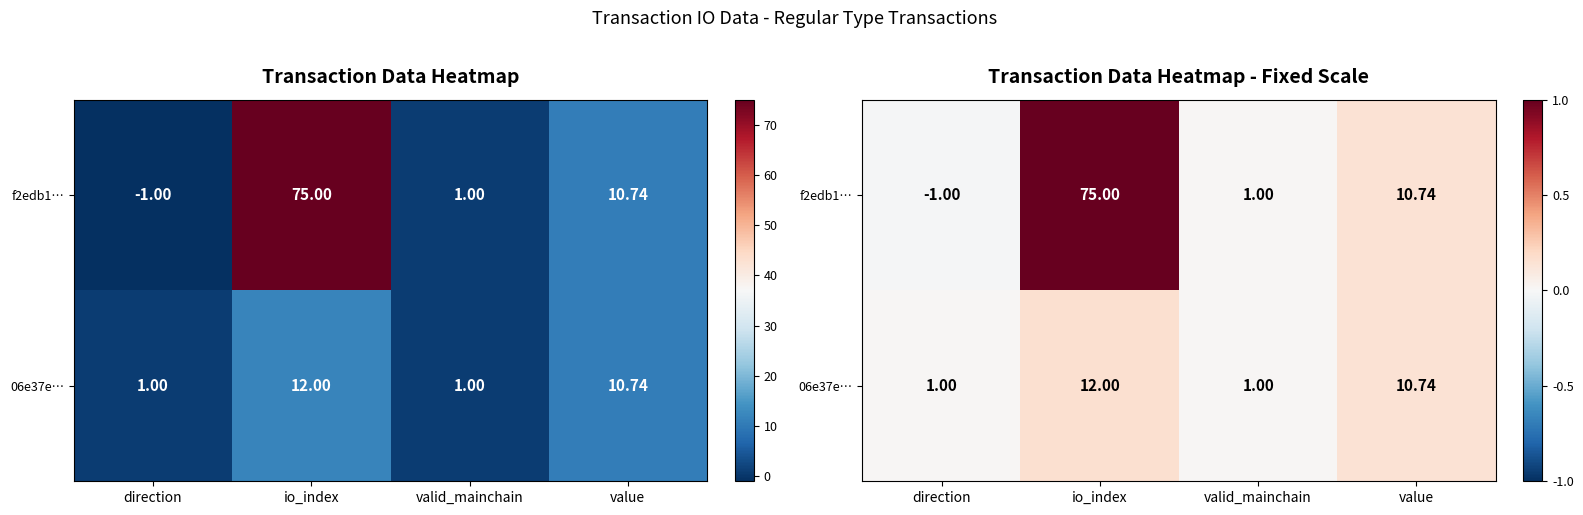

Is the value of f2edb1… at io_index greater than the value of 06e37e… at value?

Yes